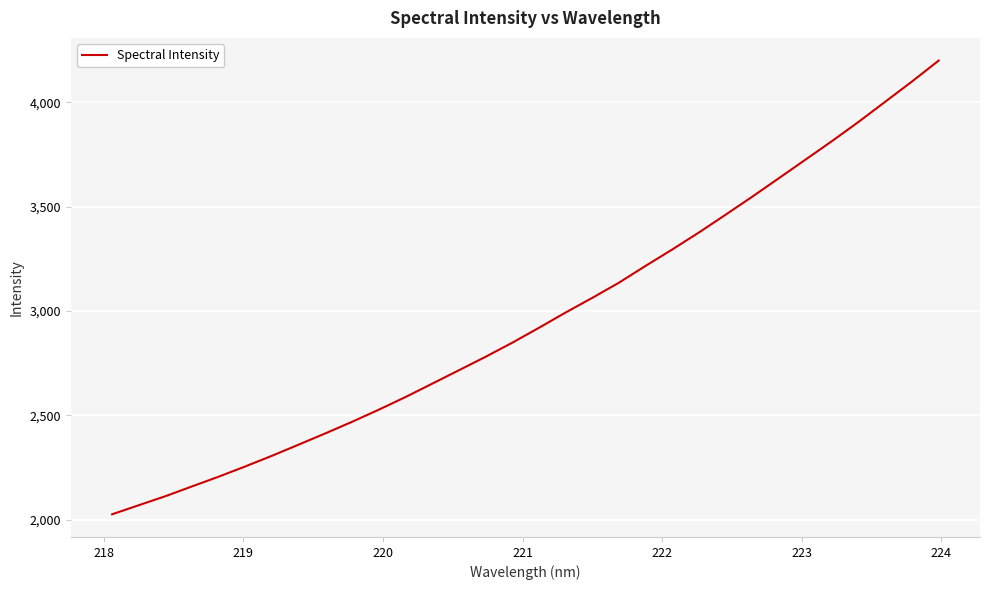

Is this an area chart (filled region under the line)?

No